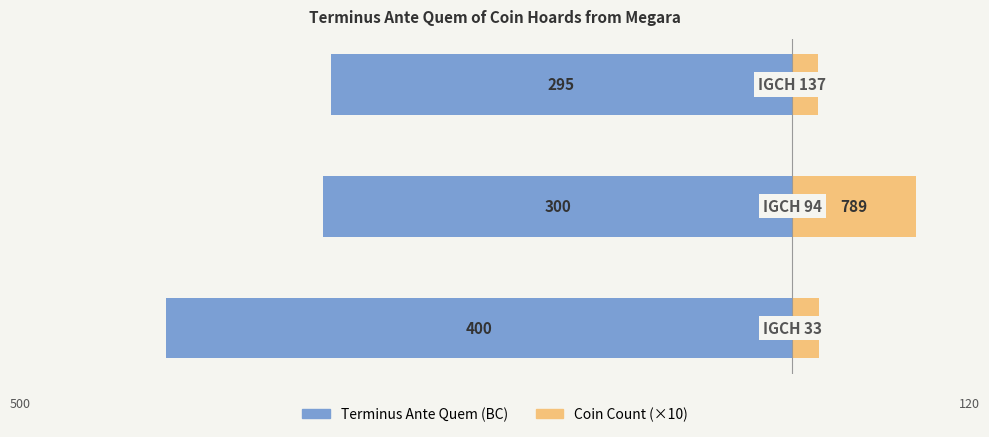

Reading left to right, list all the values displayed in this chart.

Terminus Ante Quem (BC): -400.0	-300.0	-295.0
Coin Count (×10): 16.9	78.9	16.3